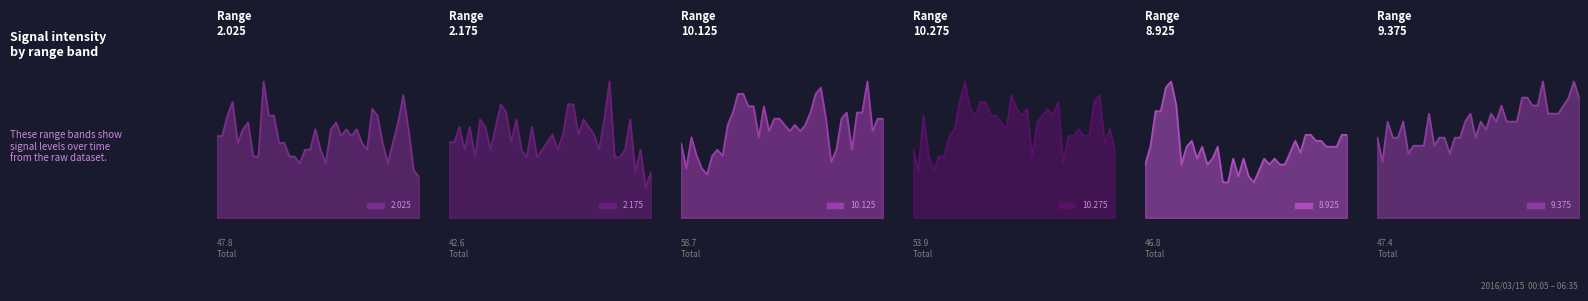

What is the difference between the highest and lowest values at 2016/03/15 04:05?

0.6